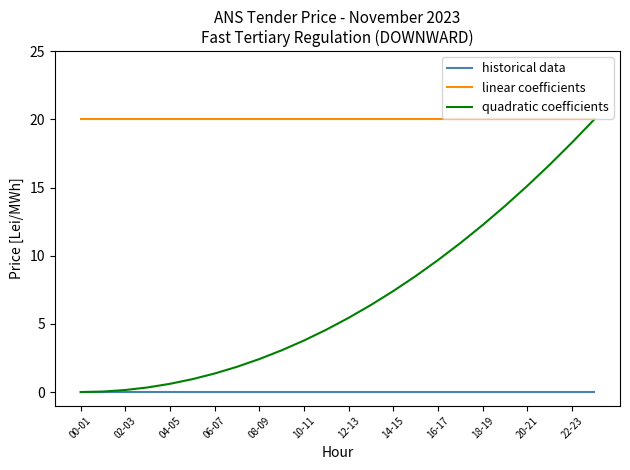

List the series in order of their overall mean, highest first.

linear coefficients, quadratic coefficients, historical data